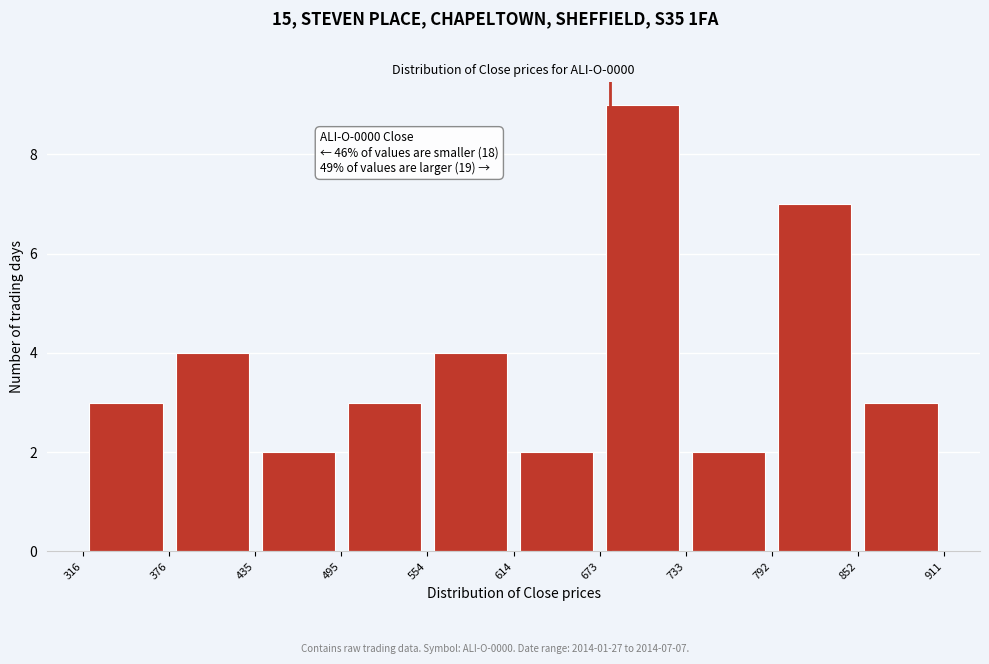

Which range on the x-axis has the tallest bar?

673 to 733